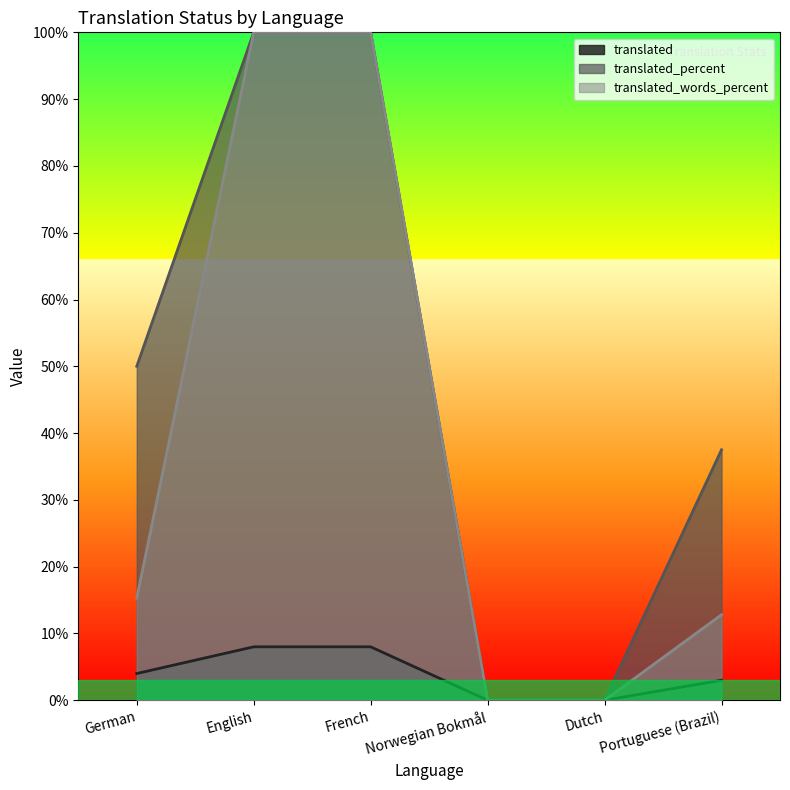

At which category is the sum across all series the highest?

English